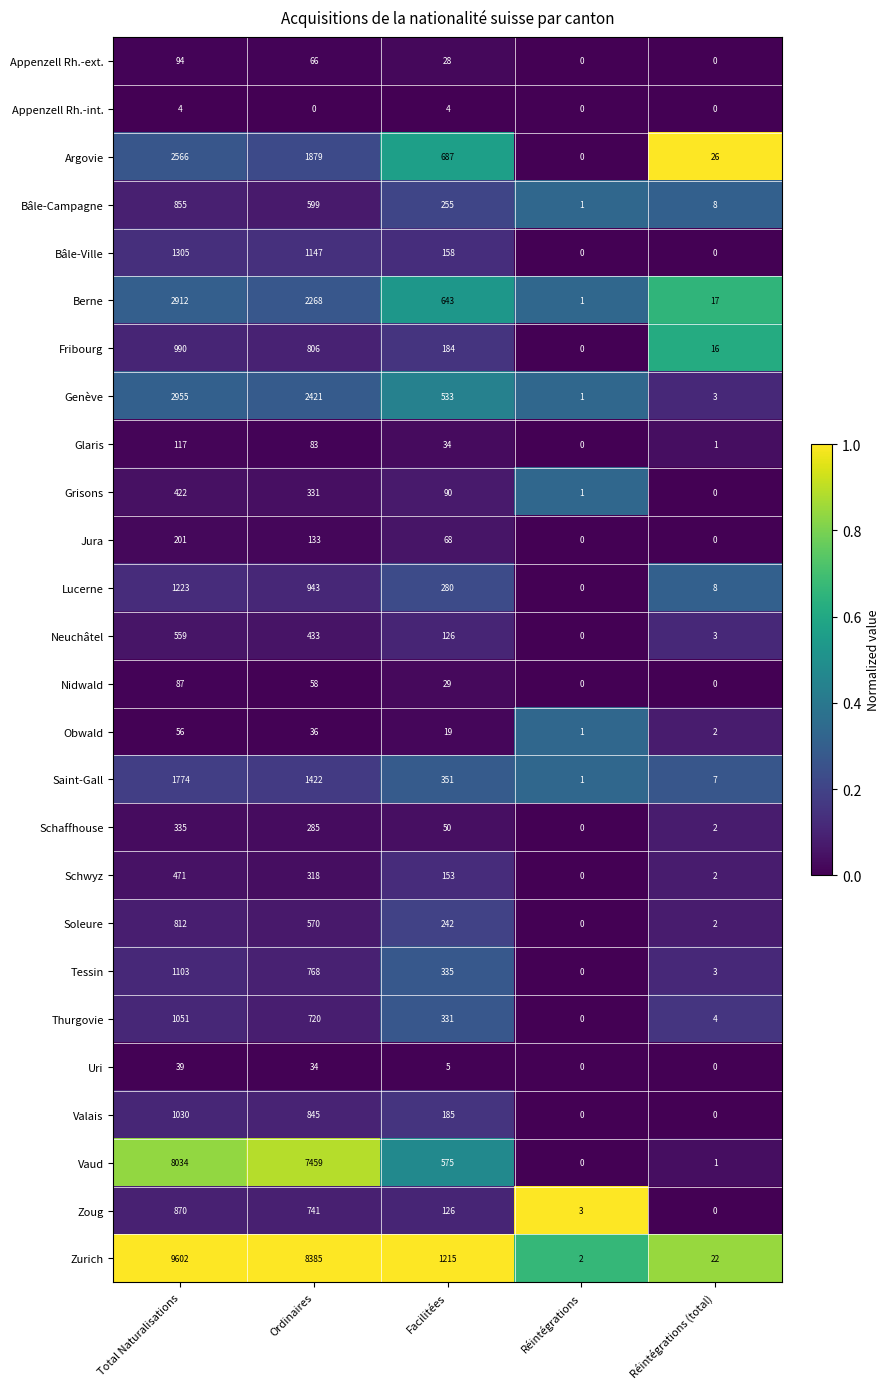

How many series are shown in this chart?

26